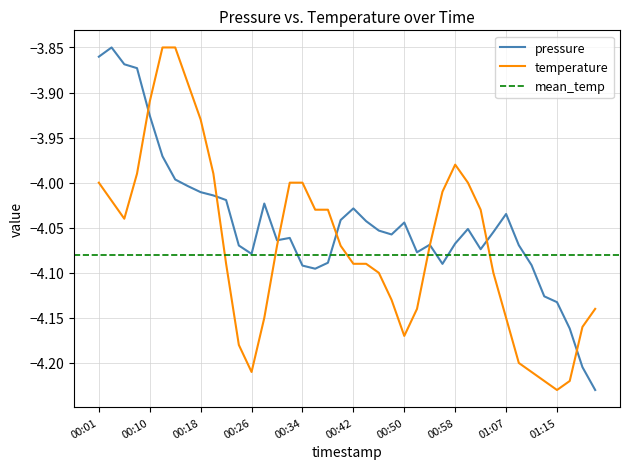

Which has a higher value, 00:48 or 00:26?

00:48